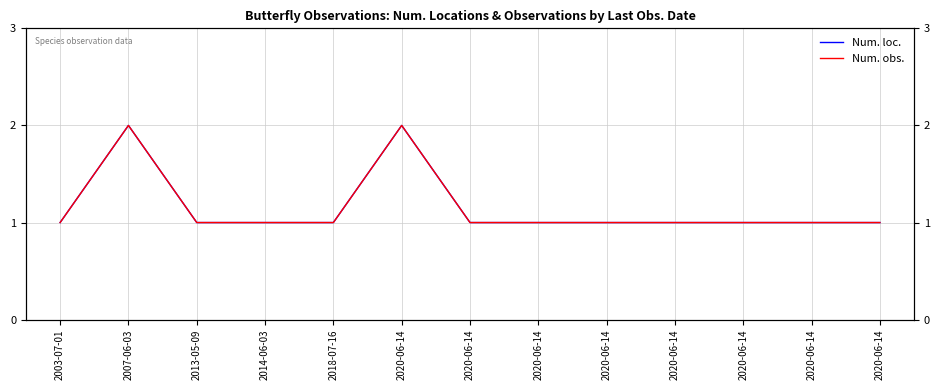

What is the minimum value for Num. obs.?

1